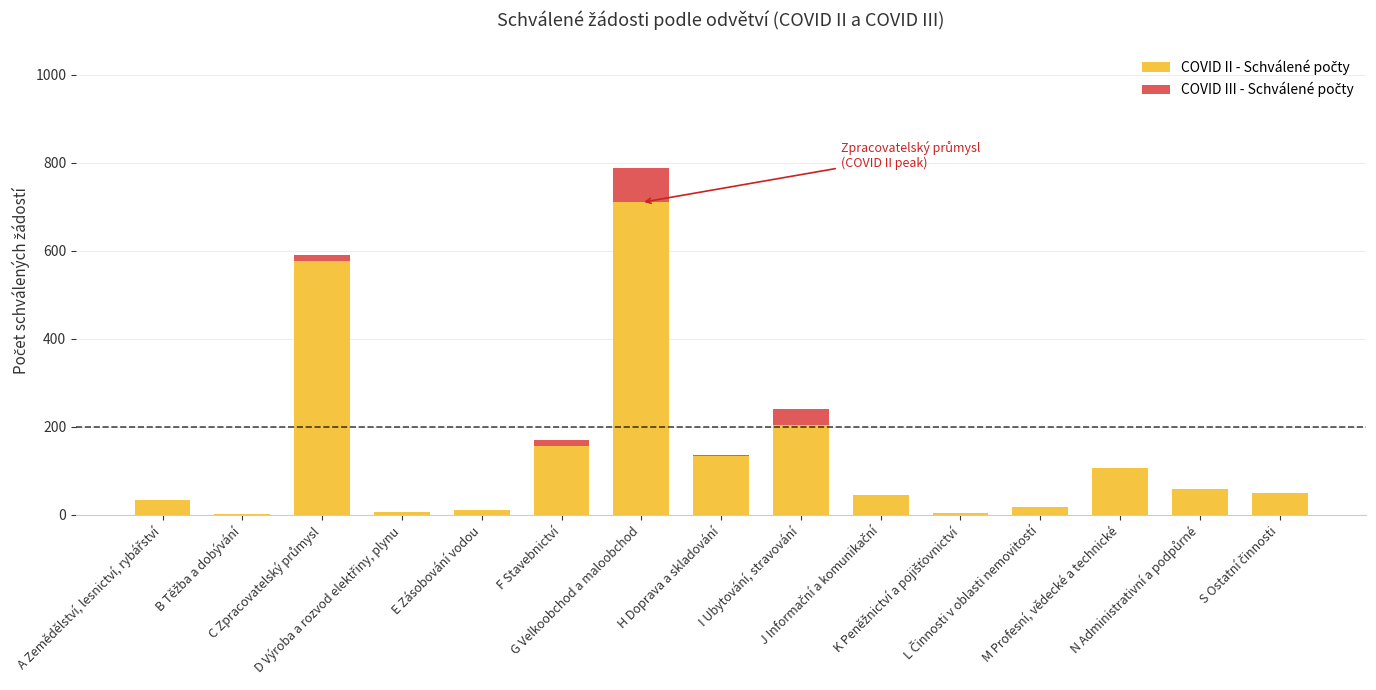

Are the bars grouped side by side (vs. stacked)?

No